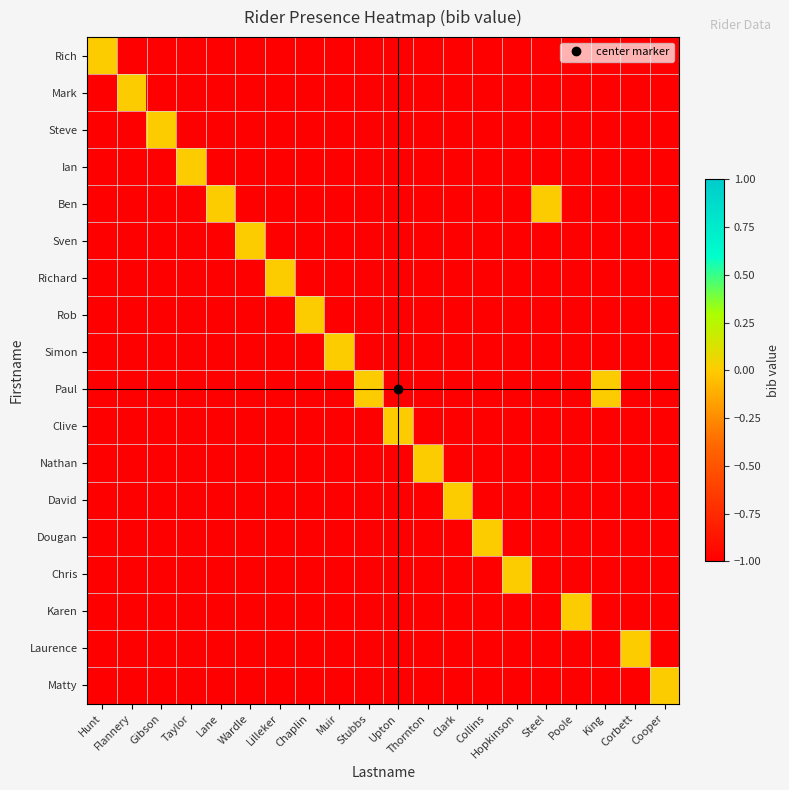

At Lilleker, list the series in order from largest to smallest.

Richard, Rich, Mark, Steve, Ian, Ben, Sven, Rob, Simon, Paul, Clive, Nathan, David, Dougan, Chris, Karen, Laurence, Matty